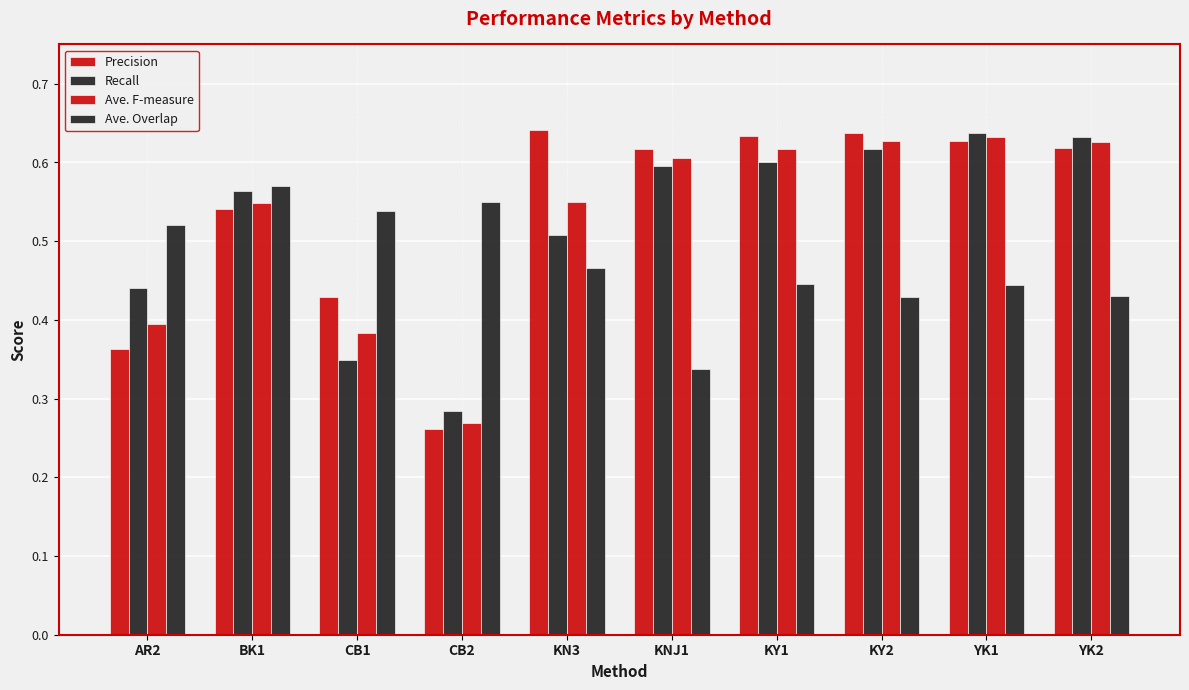

How many bars are there in total?

40